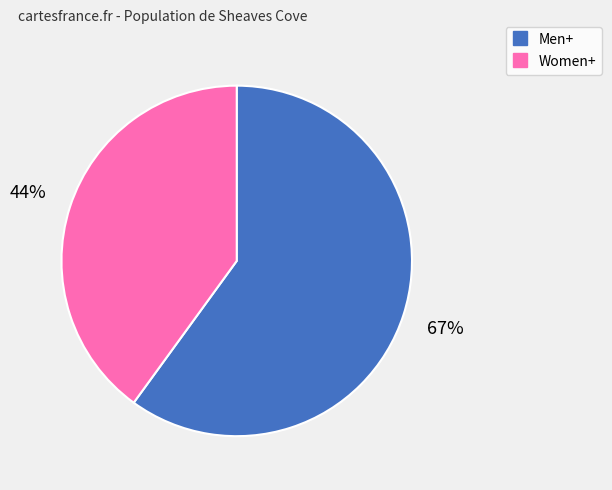

The Women+ slice represents 40% of the pie. True or false?

True